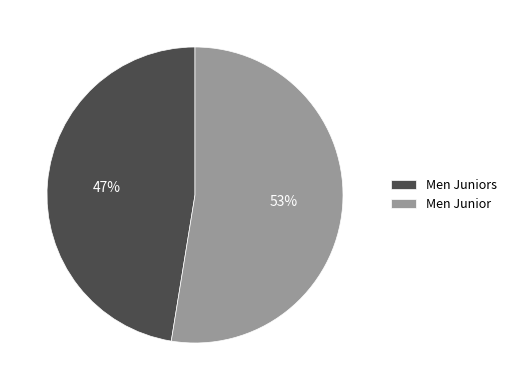

Count the number of slices in the pie.

2